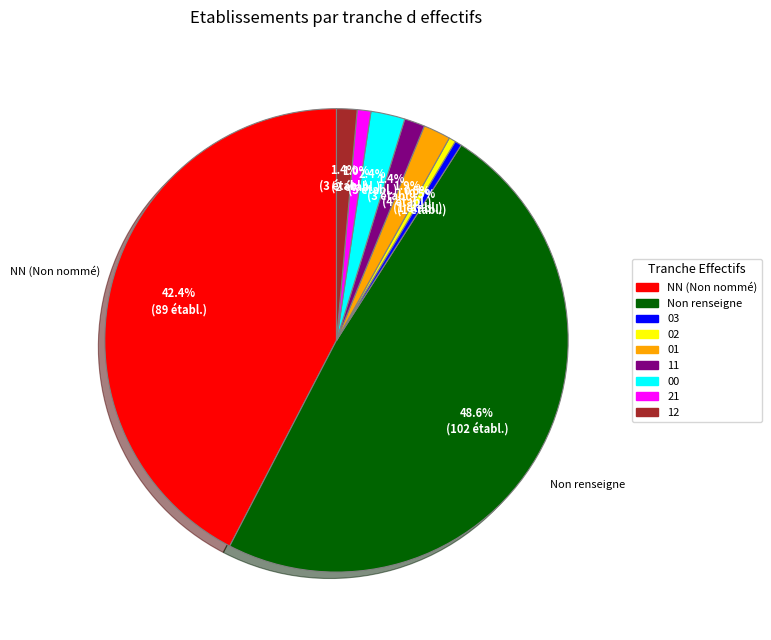

How many slices are in this pie chart?

9